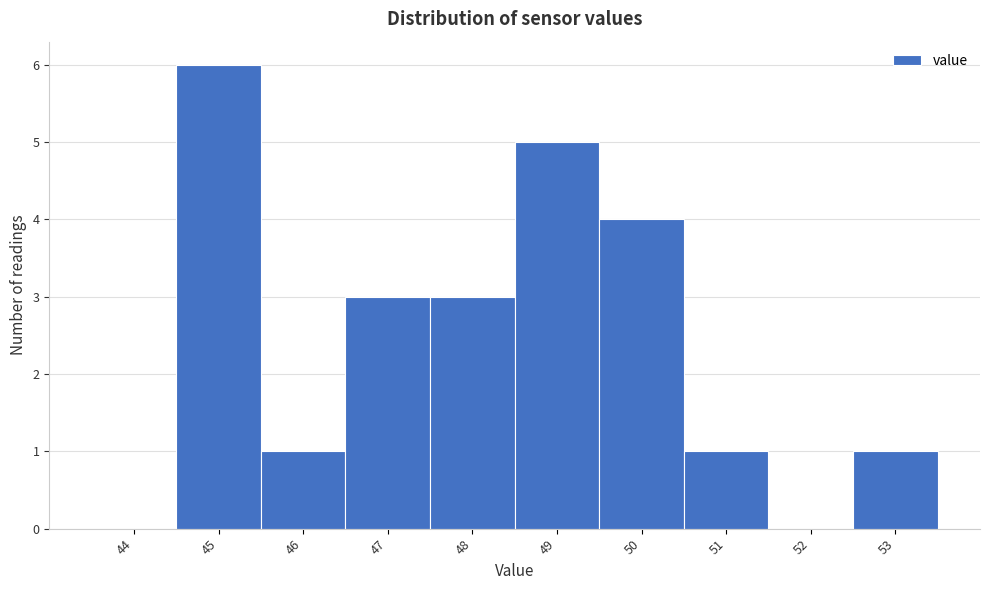

Reading left to right, transcribe all the data shown in this chart.

44=0	45=6	46=1	47=3	48=3	49=5	50=4	51=1	52=0	53=1